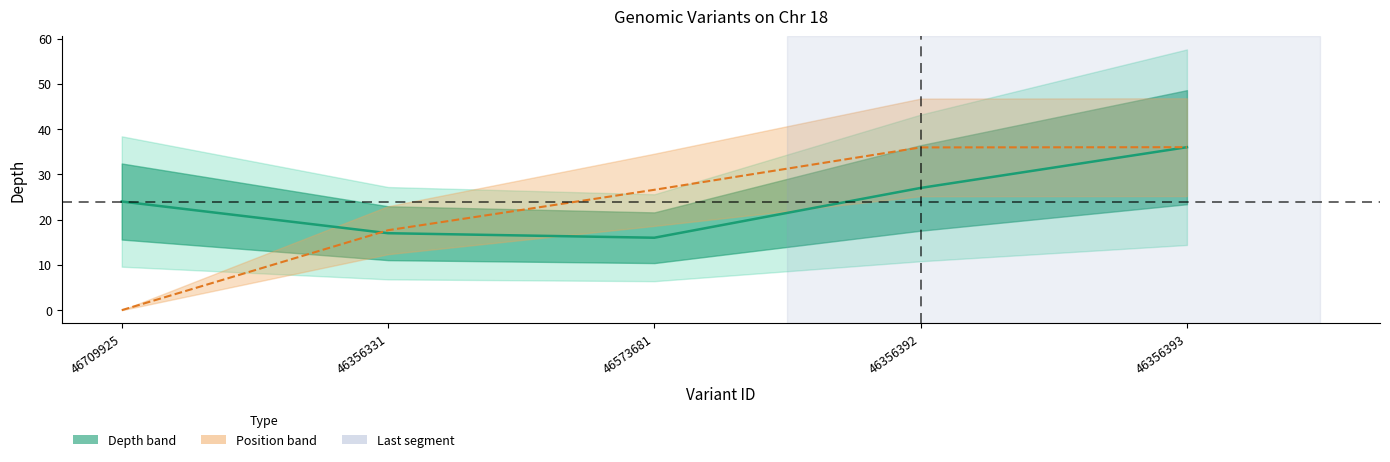

After their last crossing, which series has the higher values: Position (scaled) or Depth (center)?

Position (scaled)